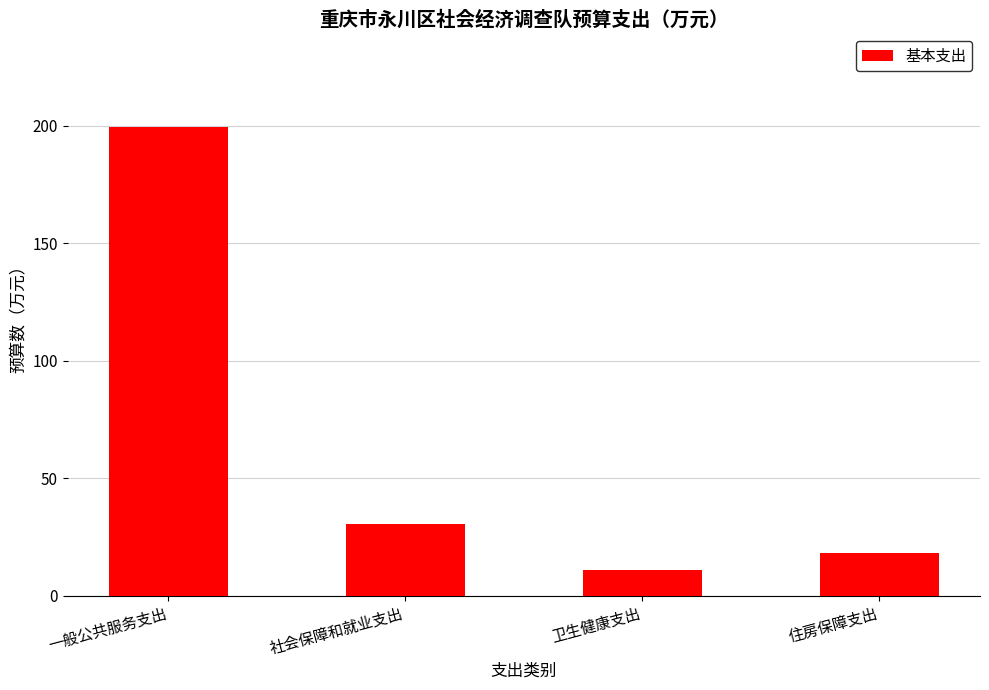

Which category has the lowest value across all series?

卫生健康支出